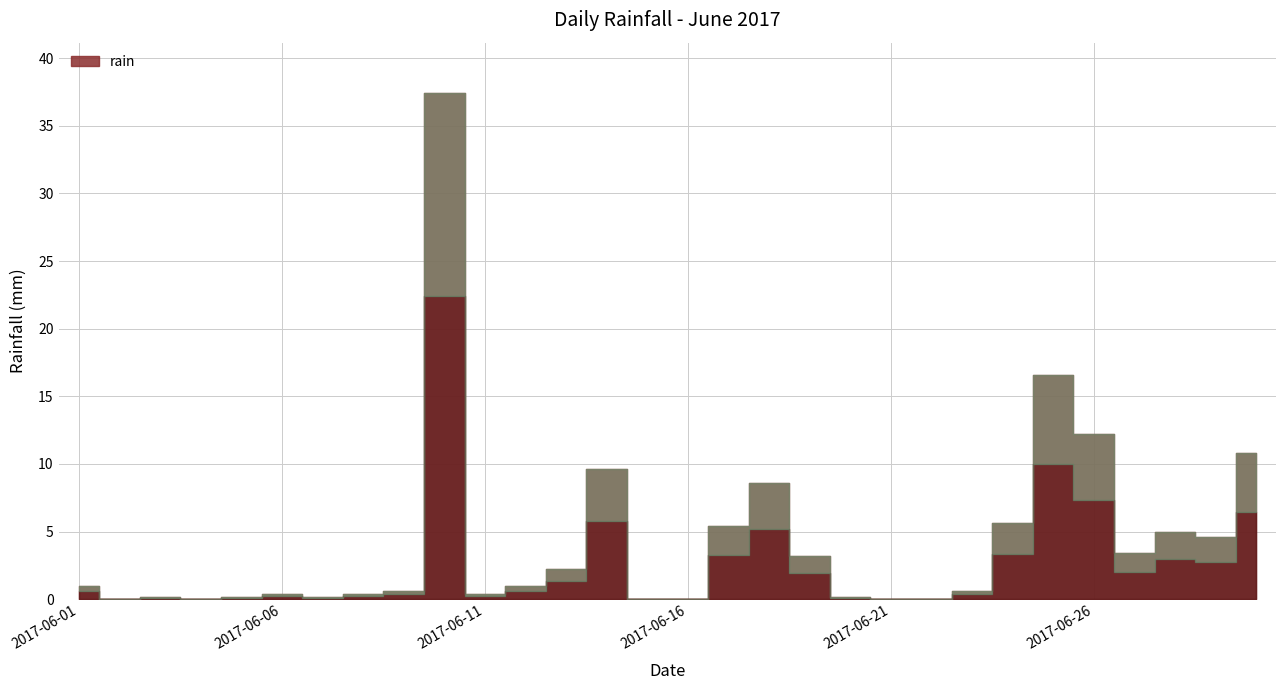

How many points are higher than both their immediate neighbors (excluding endpoints)?

7